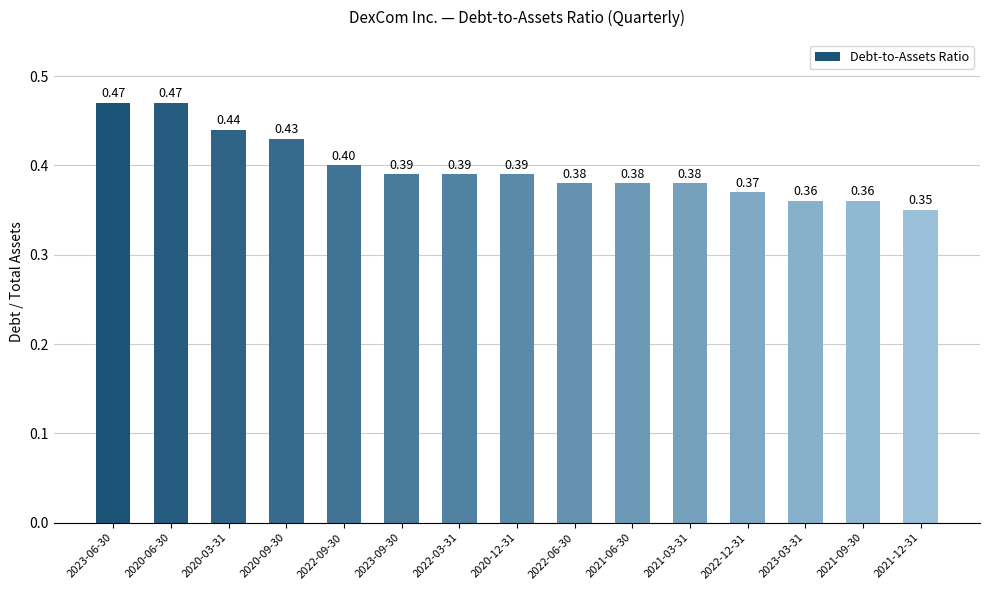

Which category has the lowest value across all series?

2021-12-31